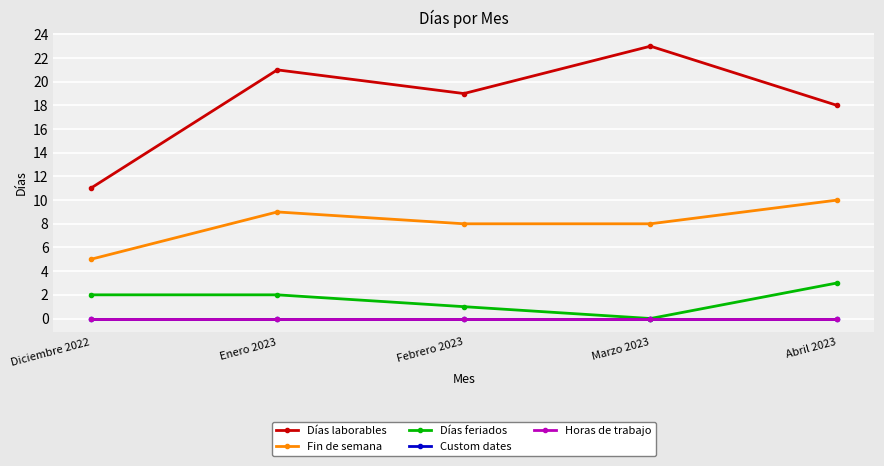

Does the chart have visible grid lines?

Yes